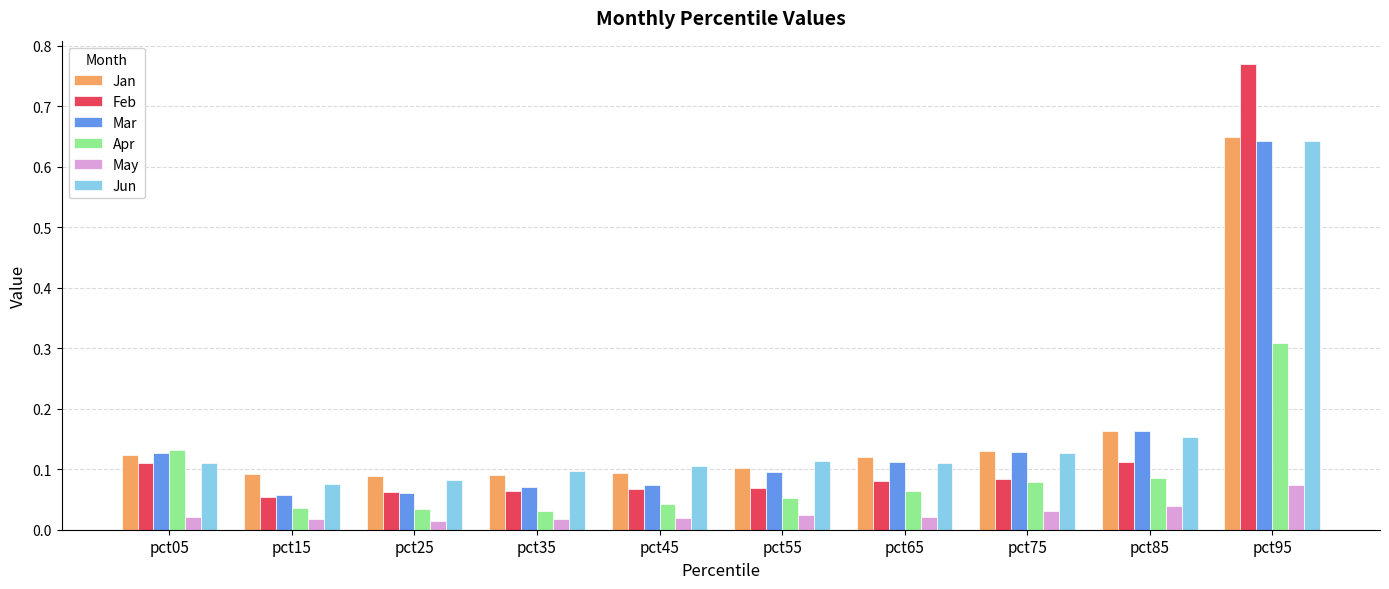

Is the value of Jan at pct25 greater than the value of Jun at pct05?

No